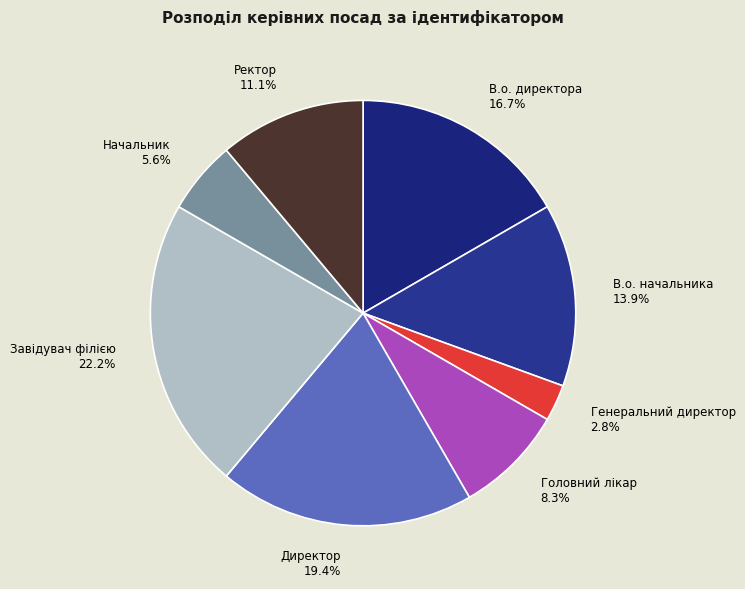

Does Начальник represent more than half of the total?

No